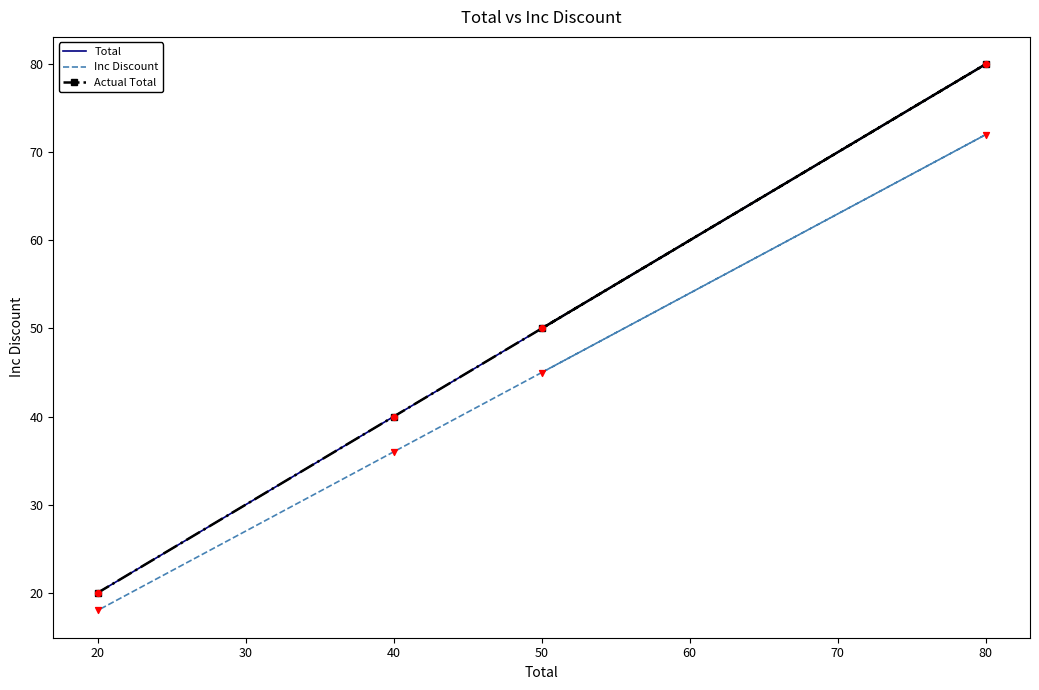

What are all the series names shown in the legend?

Total, Inc Discount, Actual Total